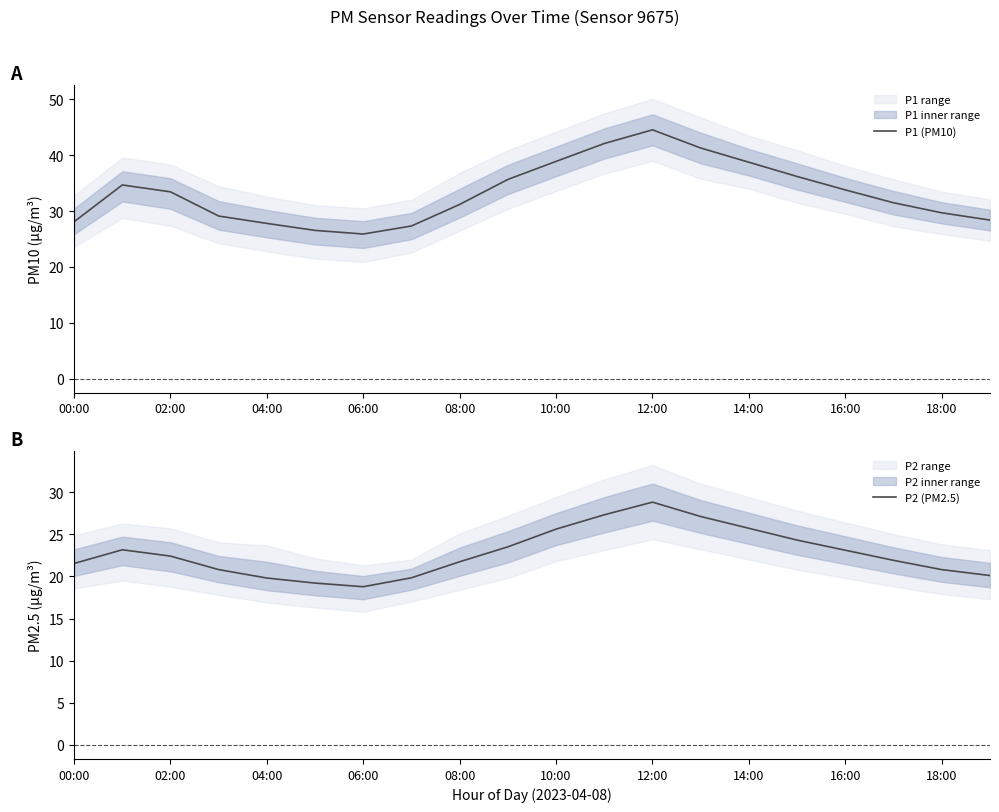

True or false: P1 (PM10) has a value of 13.6 at 16:00.

False